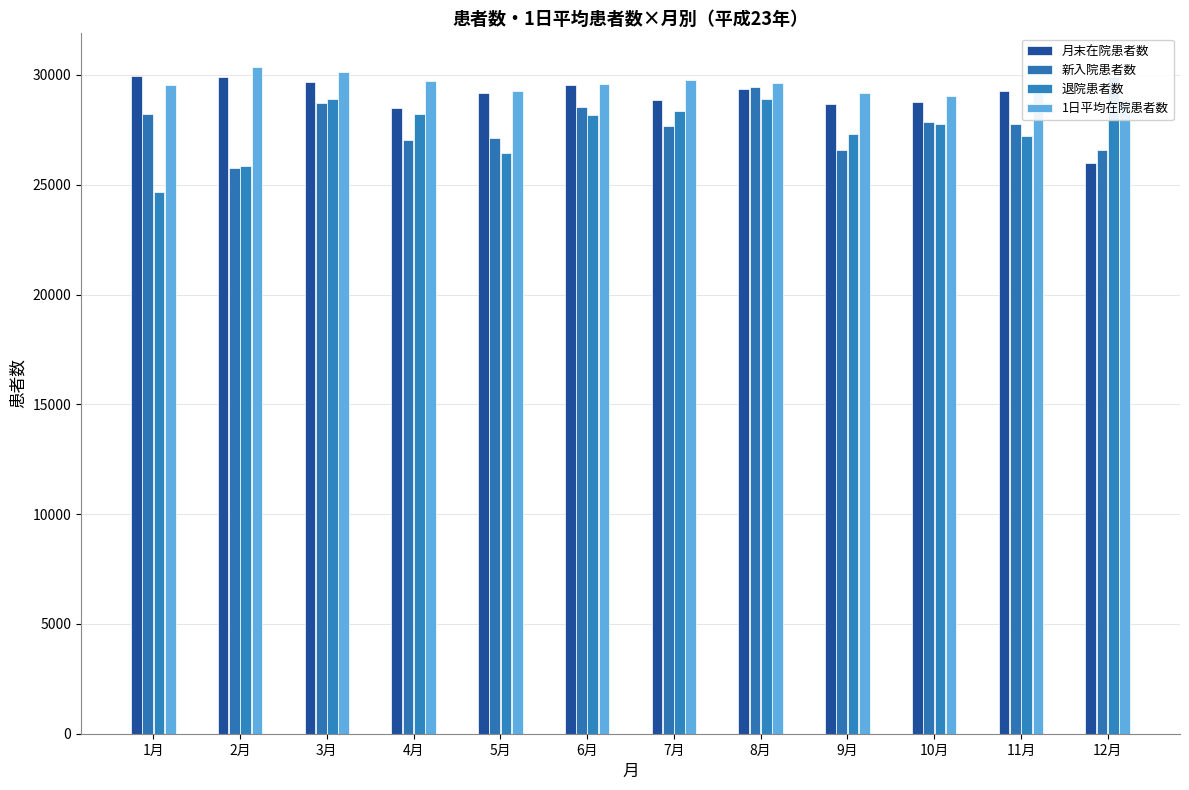

Where does the 新入院患者数 series first go above 27761?

1月